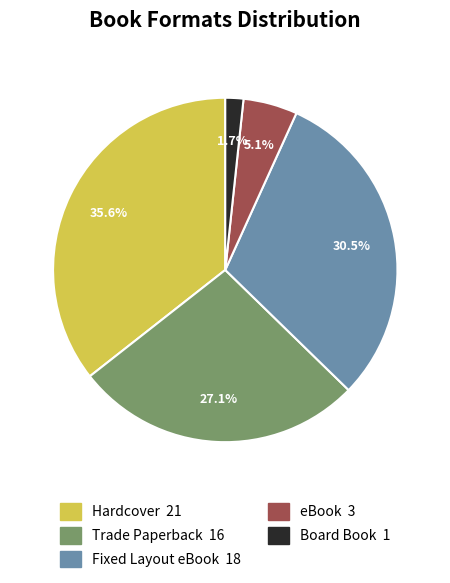

Does any single category account for the majority?

No